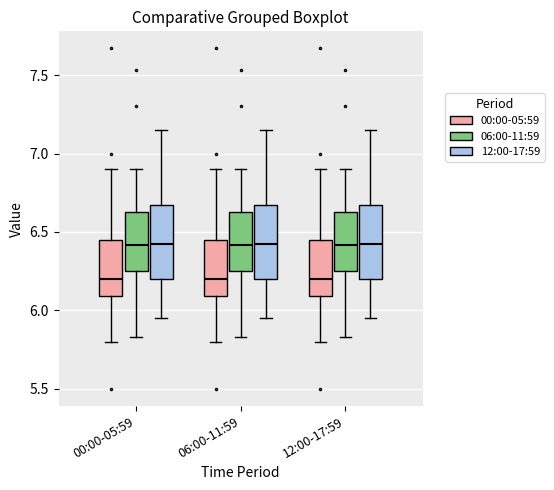

Reading left to right, transcribe this box plot: for each box, give where its median line is, the range the box spans, and where its two whiskers end, as read against the y-axis. The values are not printed on the chart, so give them approximately, as read against the axis.

00:00-05:59 (00:00-05:59): median 6.20, box 6.10 to 6.45, whiskers 5.80 to 6.90
00:00-05:59 (06:00-11:59): median 6.40, box 6.25 to 6.65, whiskers 5.85 to 6.90
00:00-05:59 (12:00-17:59): median 6.45, box 6.20 to 6.70, whiskers 5.95 to 7.15
06:00-11:59 (00:00-05:59): median 6.20, box 6.10 to 6.45, whiskers 5.80 to 6.90
06:00-11:59 (06:00-11:59): median 6.40, box 6.25 to 6.65, whiskers 5.85 to 6.90
06:00-11:59 (12:00-17:59): median 6.45, box 6.20 to 6.70, whiskers 5.95 to 7.15
12:00-17:59 (00:00-05:59): median 6.20, box 6.10 to 6.45, whiskers 5.80 to 6.90
12:00-17:59 (06:00-11:59): median 6.40, box 6.25 to 6.65, whiskers 5.85 to 6.90
12:00-17:59 (12:00-17:59): median 6.45, box 6.20 to 6.70, whiskers 5.95 to 7.15